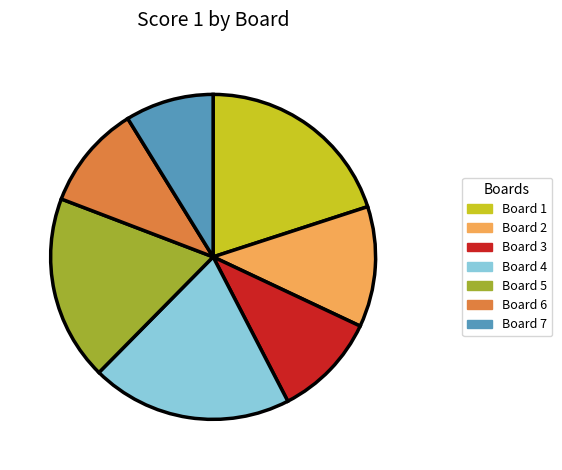

Combined, do Board 1 and Board 5 account for over 50%?

No